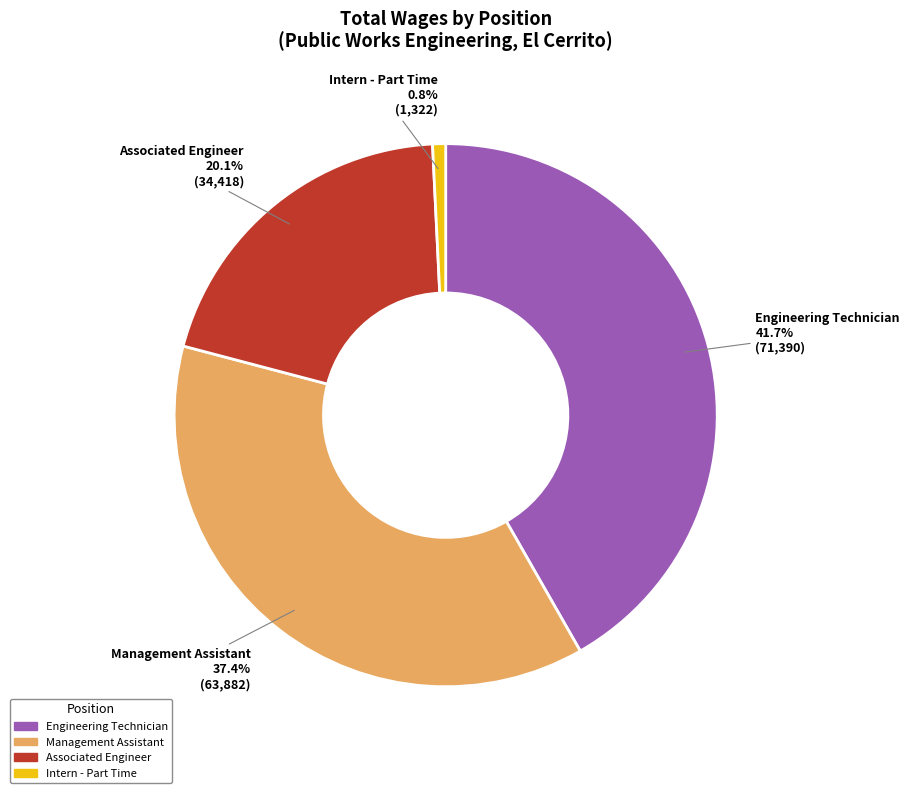

Is there a majority slice in this chart?

No